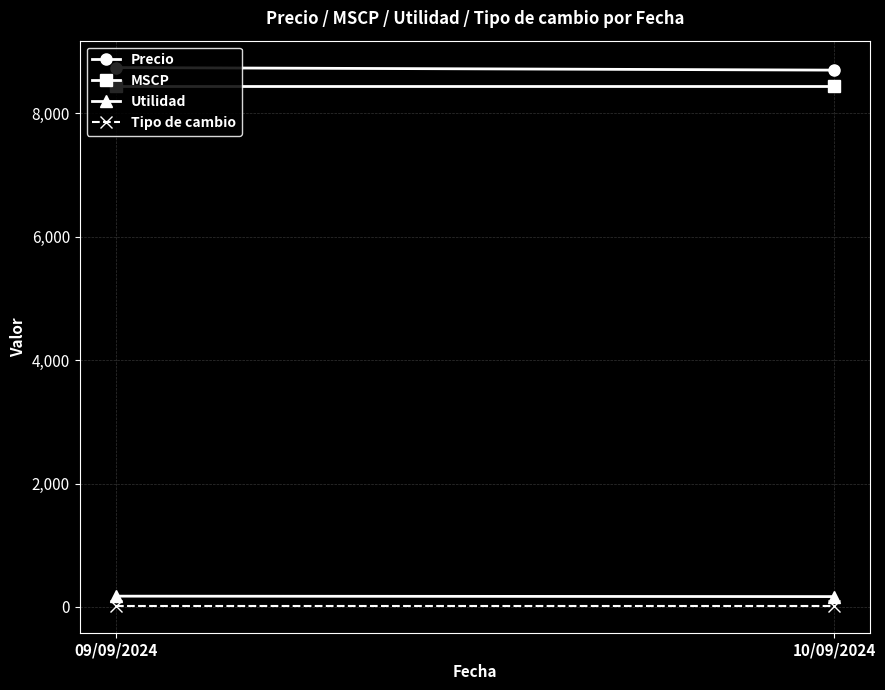

What is the difference between the Utilidad values at 10/09/2024 and 09/09/2024?

7.0